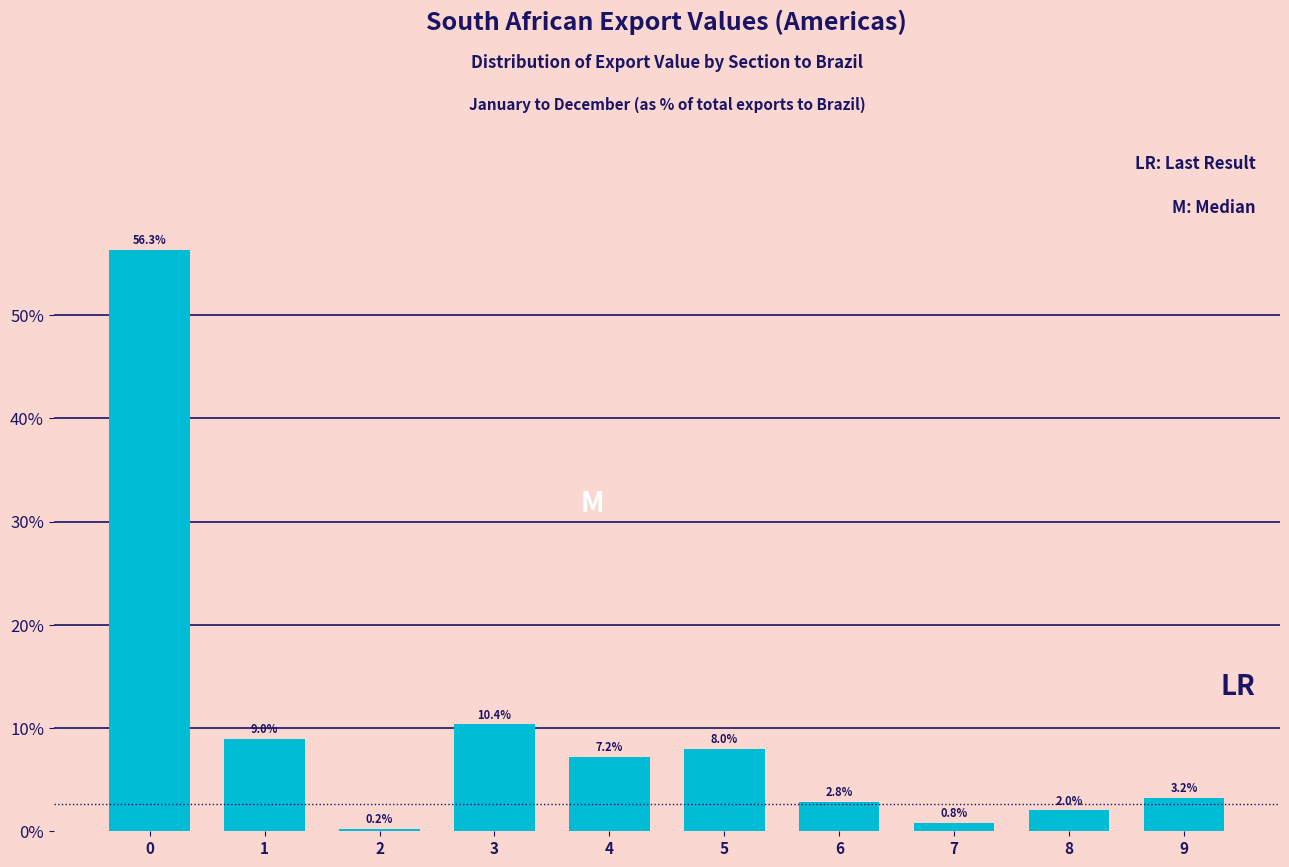

Reading right to left, extract all data points from this chart.

3.2	2.0	0.8	2.8	8.0	7.2	10.4	0.2	9.0	56.3